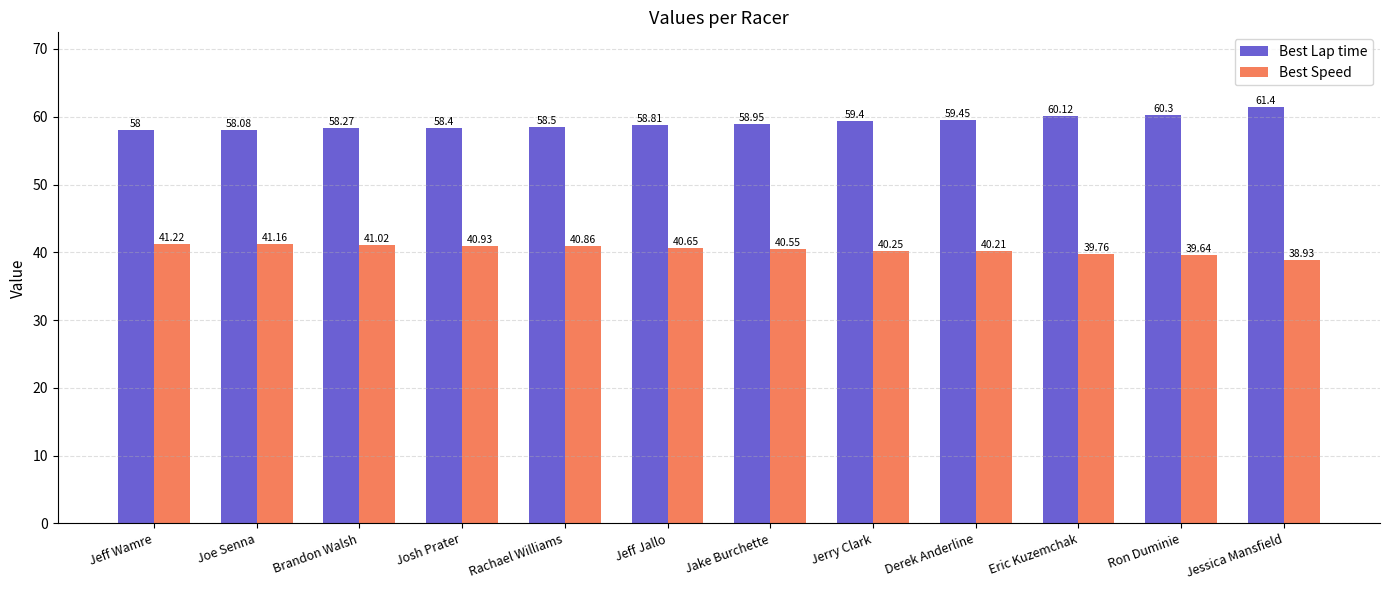

The value of Best Lap time at Derek Anderline is 29.4. True or false?

False